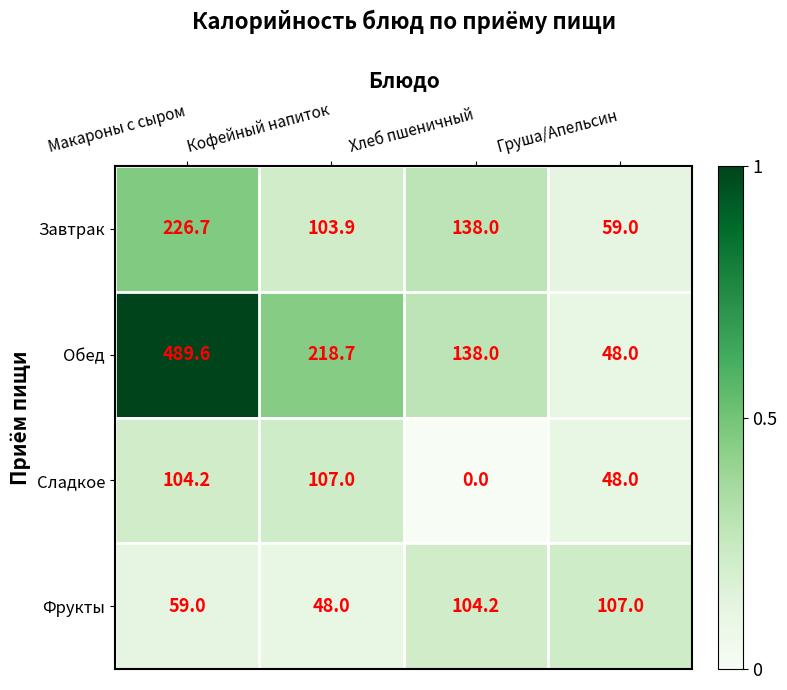

Rank the series at Макароны с сыром from highest to lowest value.

Обед, Завтрак, Сладкое, Фрукты